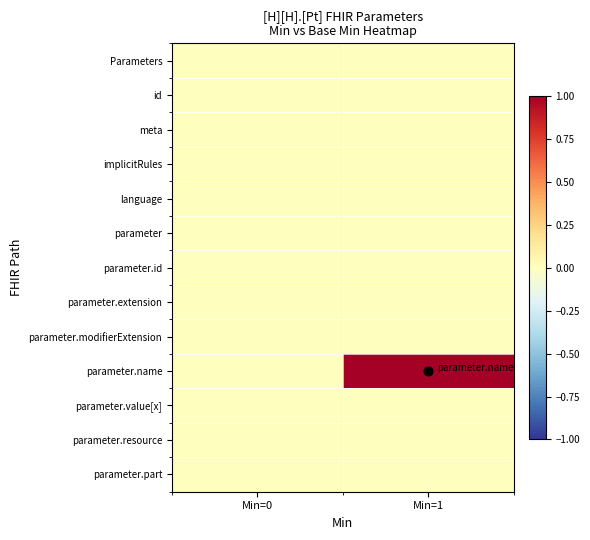

Reading right to left, what are all the values shown in this chart?

Parameters: Min=1=0	Min=0=0
id: Min=1=0	Min=0=0
meta: Min=1=0	Min=0=0
implicitRules: Min=1=0	Min=0=0
language: Min=1=0	Min=0=0
parameter: Min=1=0	Min=0=0
parameter.id: Min=1=0	Min=0=0
parameter.extension: Min=1=0	Min=0=0
parameter.modifierExtension: Min=1=0	Min=0=0
parameter.name: Min=1=1	Min=0=0
parameter.value[x]: Min=1=0	Min=0=0
parameter.resource: Min=1=0	Min=0=0
parameter.part: Min=1=0	Min=0=0